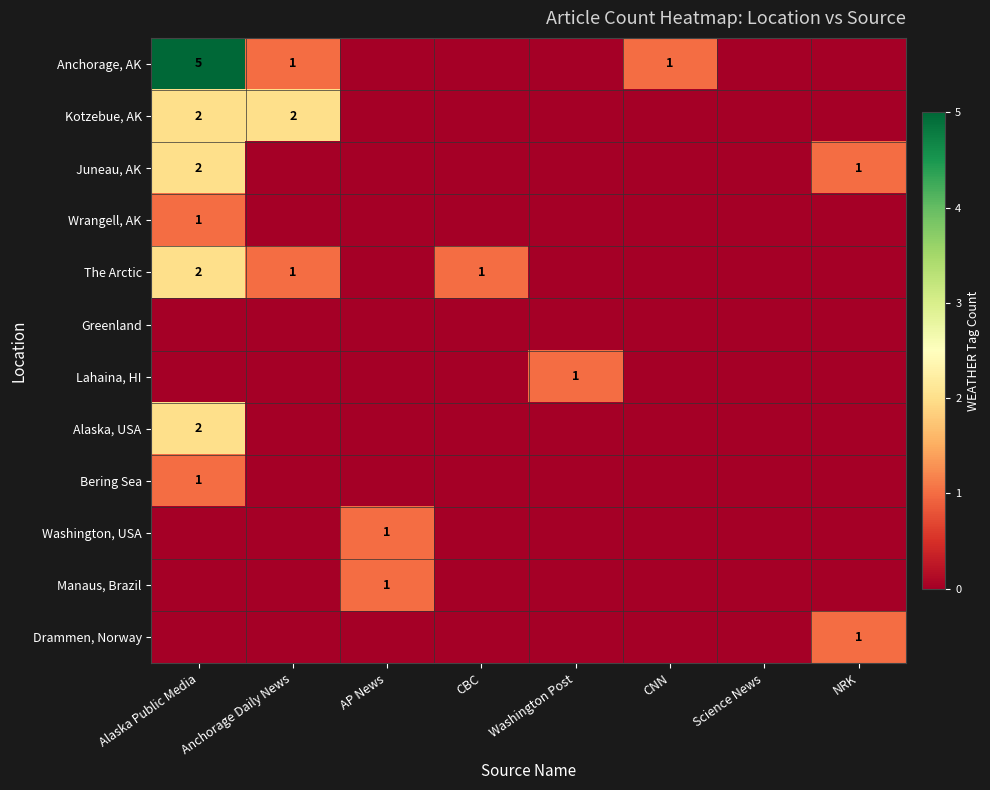

The Lahaina, HI series shows 1 at Washington Post. True or false?

True